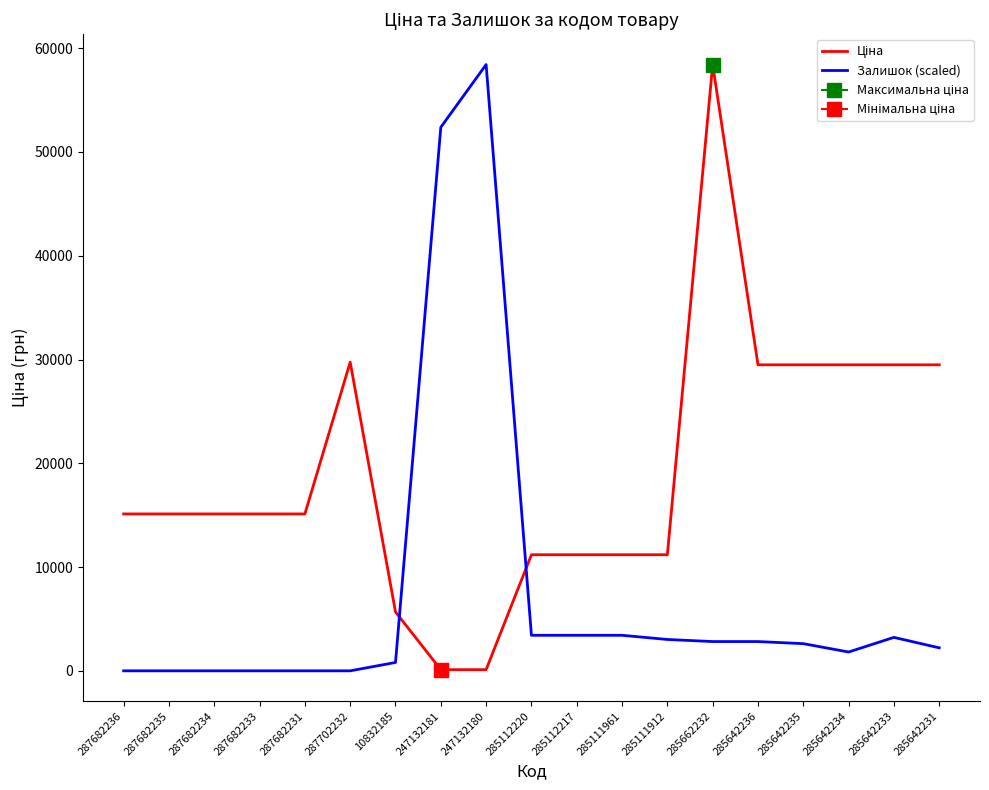

Between 285642236 and 285642235, which series saw the biggest shift?

Залишок (scaled)